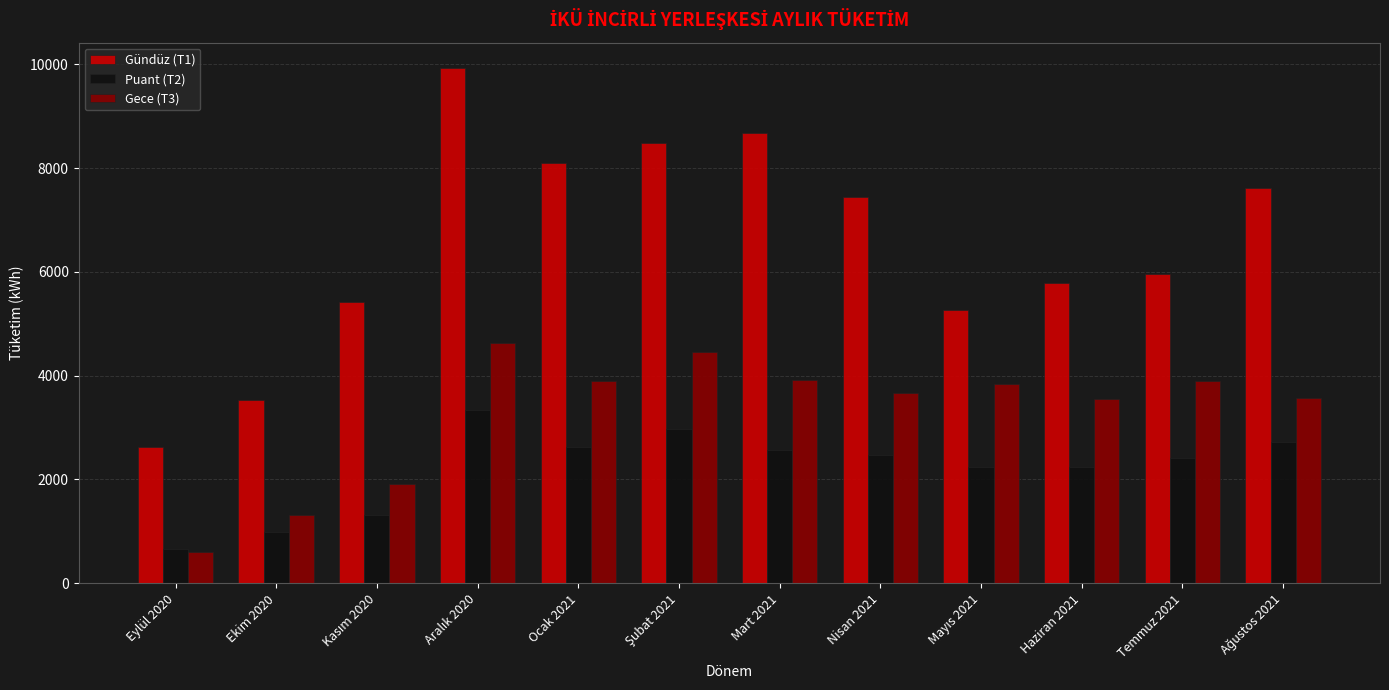

The value of Gündüz (T1) at Eylül 2020 is 2632.1. True or false?

True